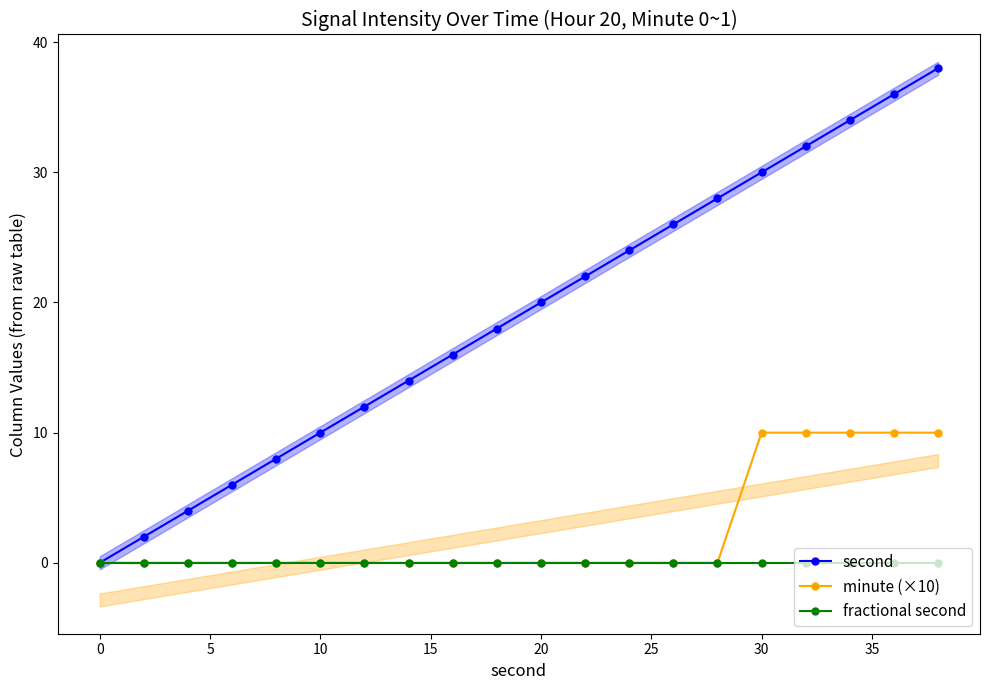

Does the chart display data point markers on the line(s)?

Yes